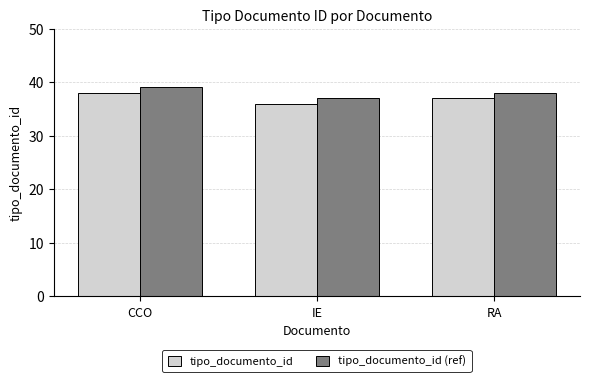

The tipo_documento_id (ref) series shows 19 at IE. True or false?

False